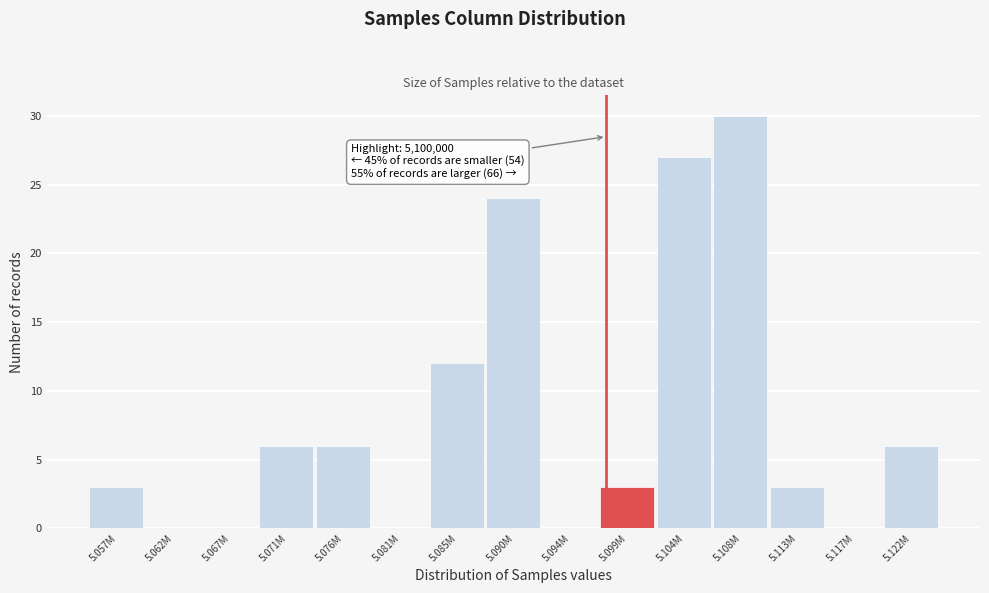

Reading left to right, extract all data points from this chart.

5.057M=3	5.062M=0	5.067M=0	5.071M=6	5.076M=6	5.081M=0	5.085M=12	5.090M=24	5.094M=0	5.099M=3	5.104M=27	5.108M=30	5.113M=3	5.117M=0	5.122M=6